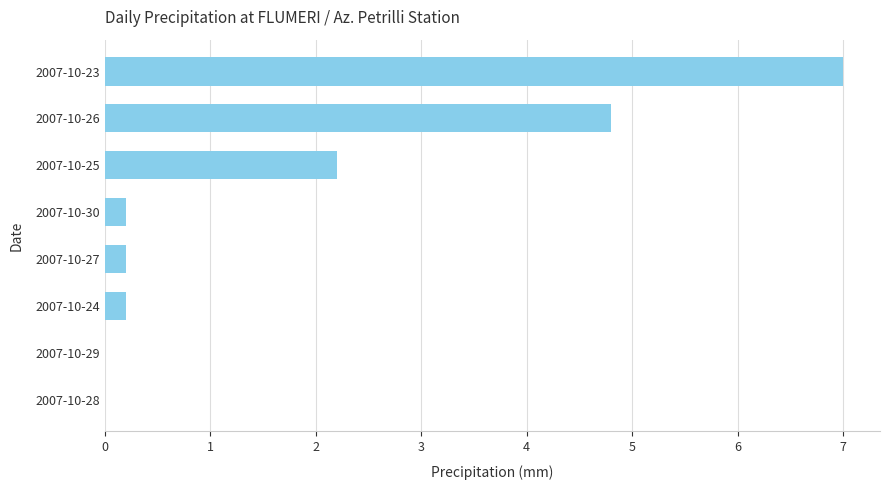

What is the sum of all values?

14.6